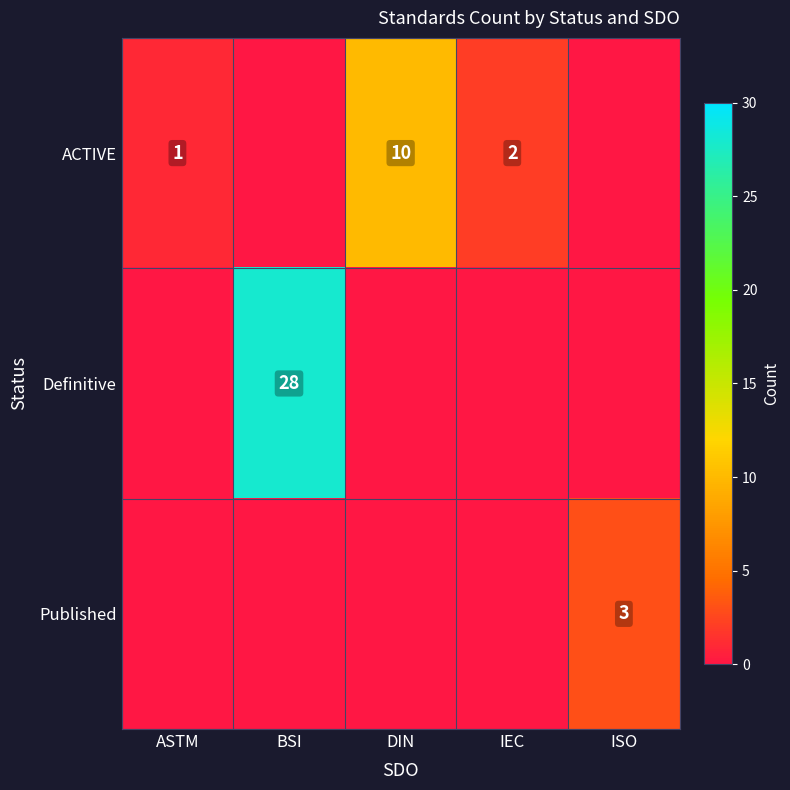

What is the difference between the ACTIVE values at IEC and DIN?

8